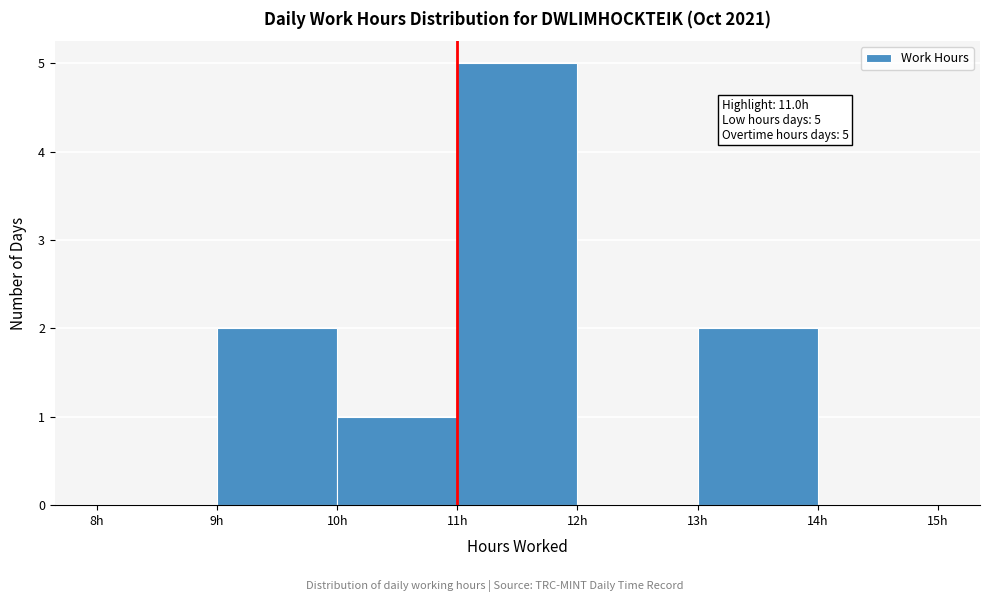

Over which range of the x-axis is the bar tallest?

11 to 12